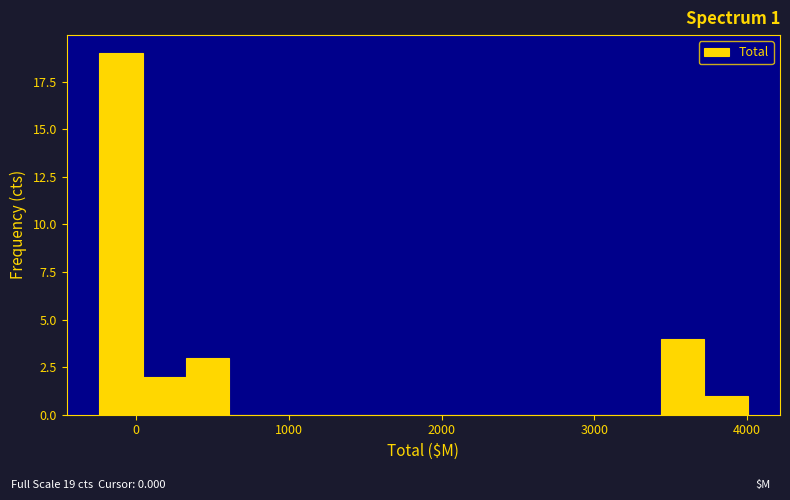

Around what value on the x-axis is the tallest bar? Give the approximate position of its centre, as read against the axis.

-100